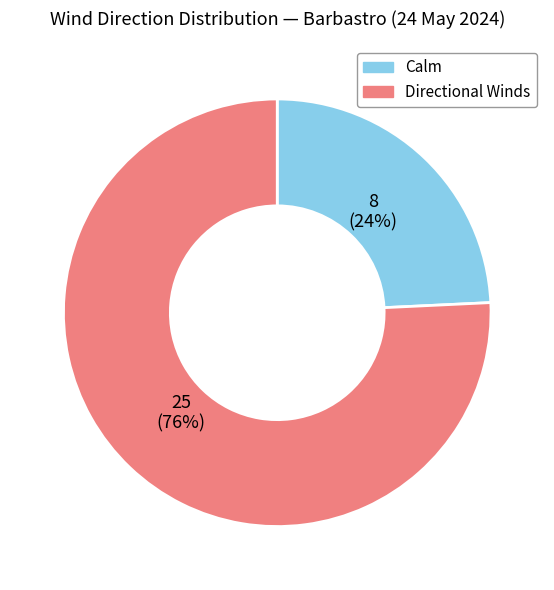

To the nearest percent, what is the difference between the largest and smallest slice percentages?

52%